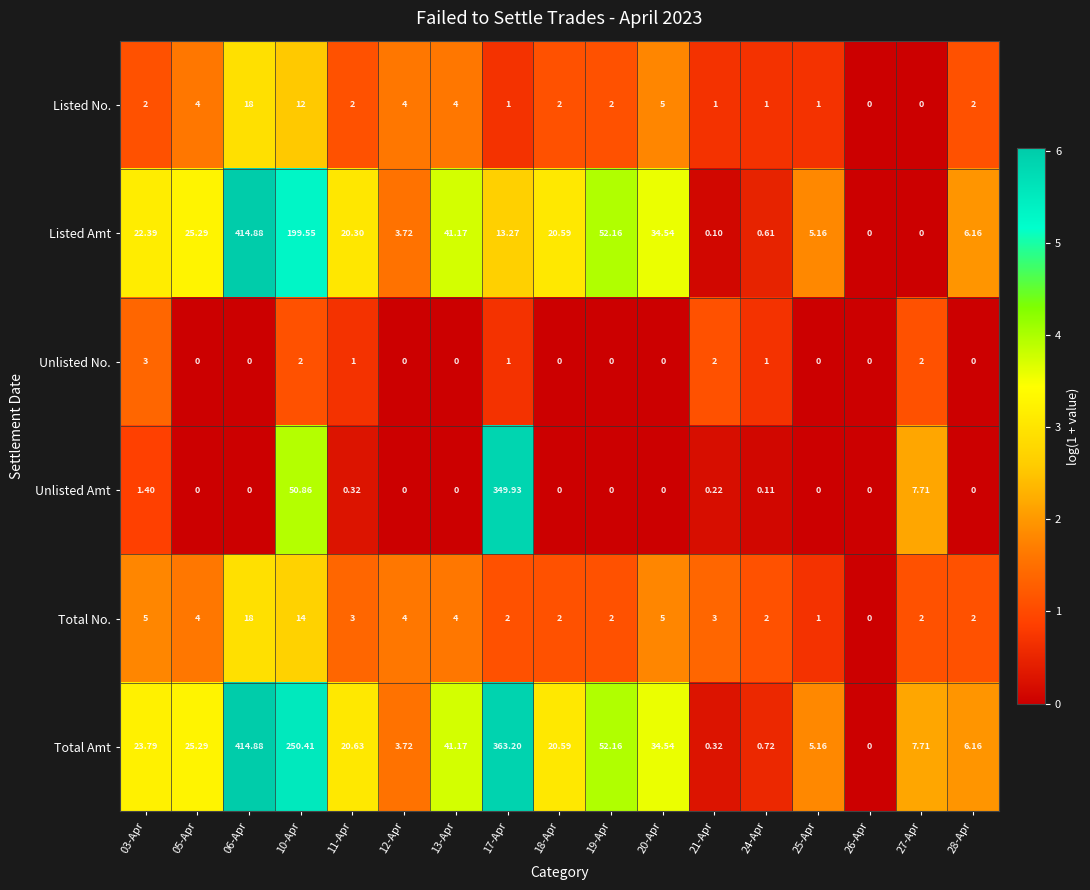

Count the number of categories in the chart.

17